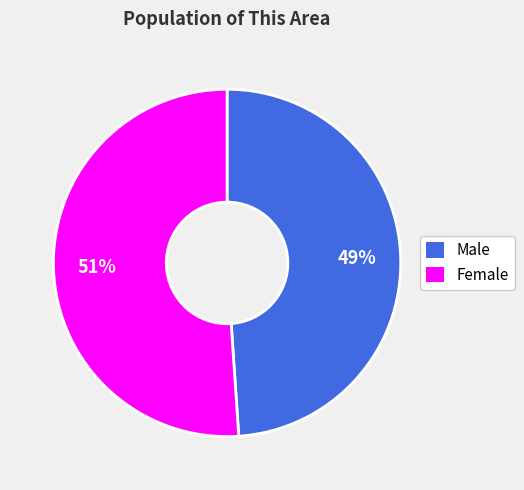

To the nearest percent, what portion does Male represent?

49%